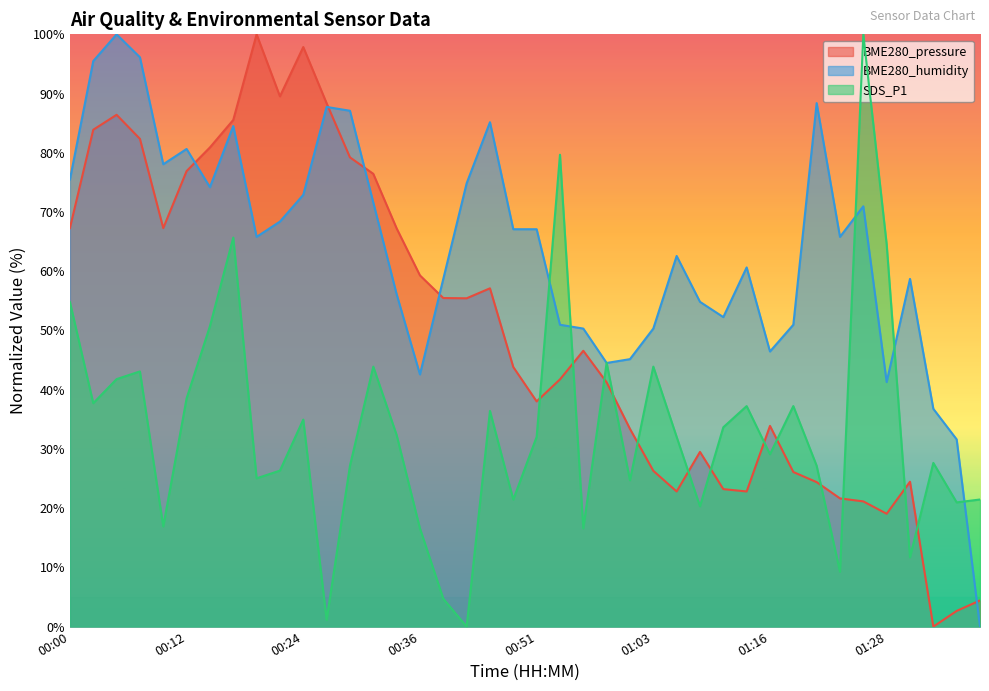

Which category has the lowest value in the BME280_humidity series?

01:37